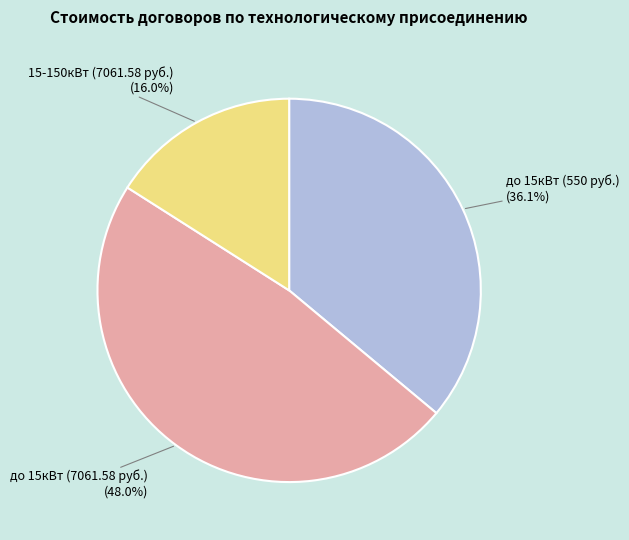

To the nearest percent, what is the average slice percentage?

33%